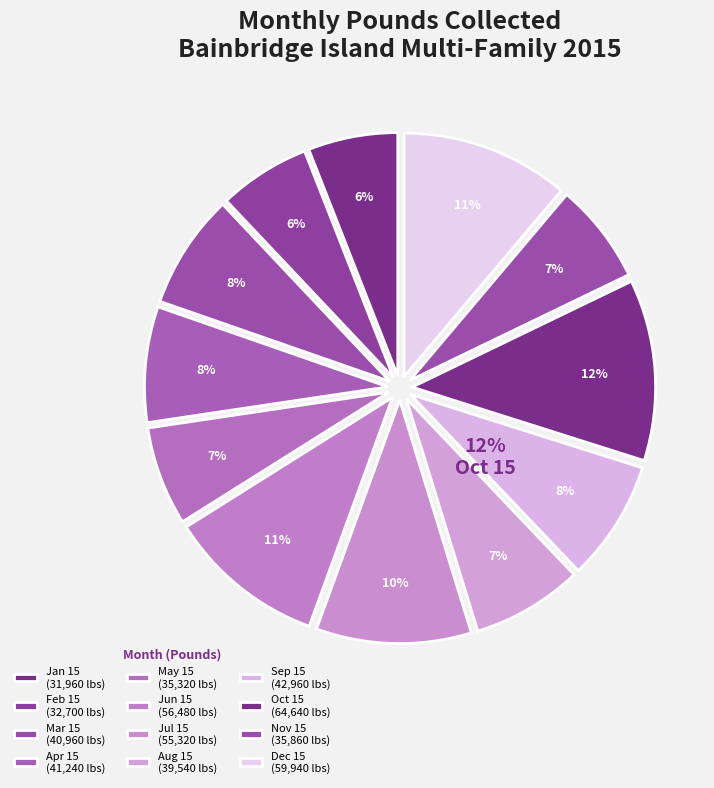

To the nearest percent, what portion does Jun 15 represent?

11%